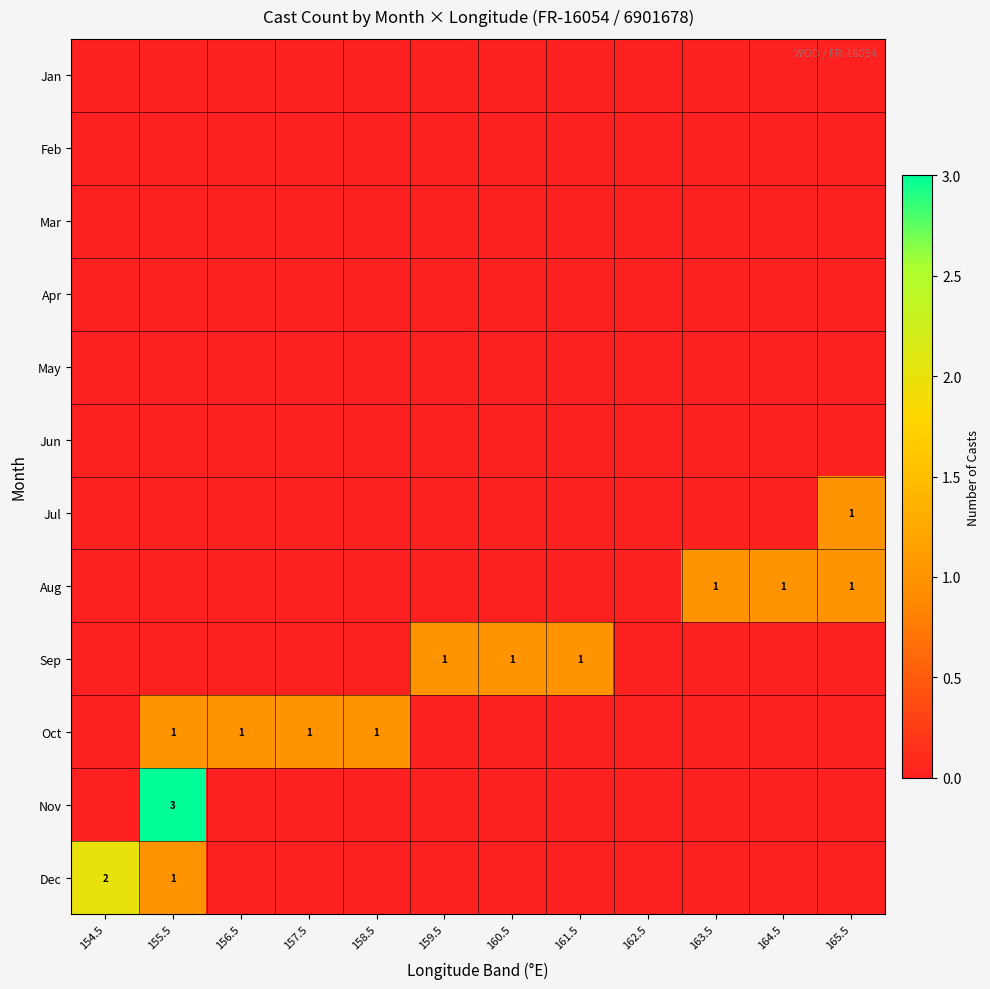

Which label corresponds to the largest value in the chart?

155.5